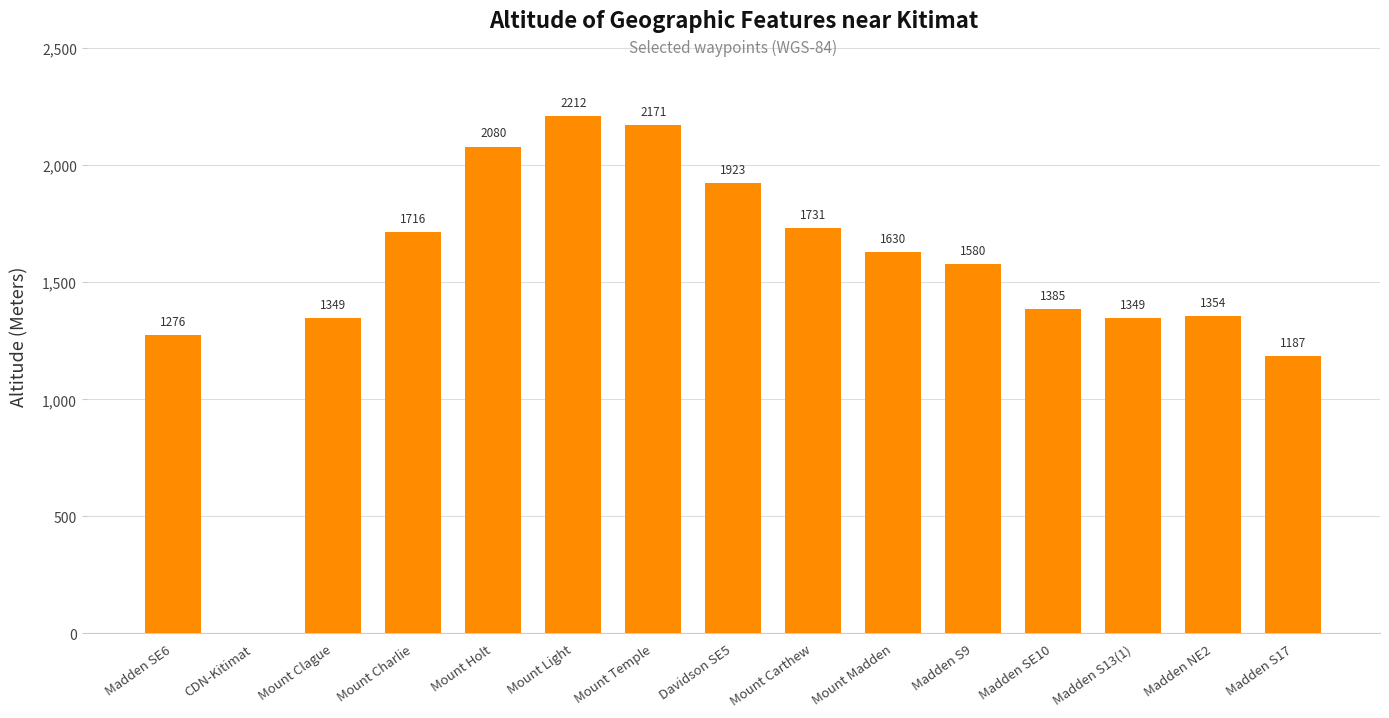

Reading left to right, what are all the values shown in this chart?

1276	0	1349	1716	2080	2212	2171	1923	1731	1630	1580	1385	1349	1354	1187